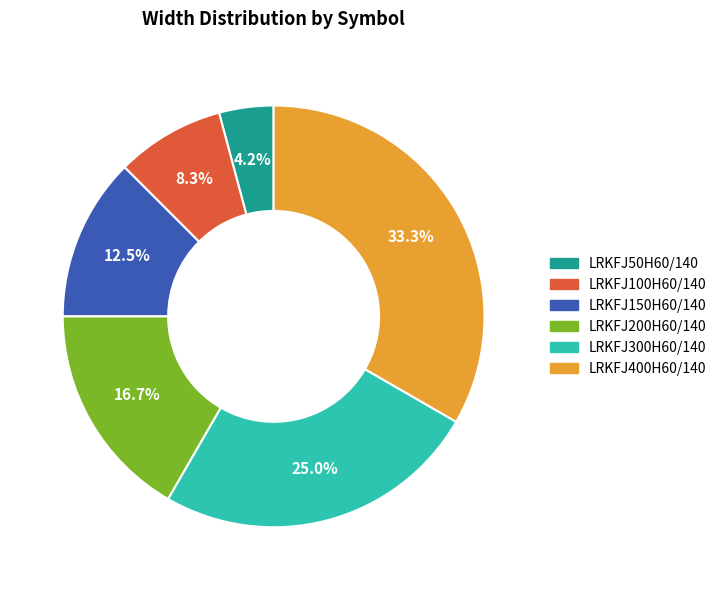

To the nearest percent, what percentage of the pie is LRKFJ300H60/140?

25%